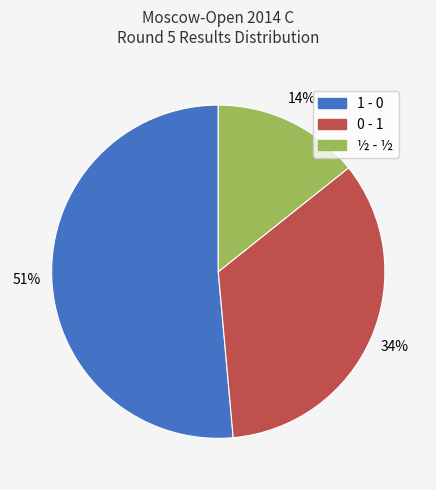

Do 1 - 0 and ½ - ½ together represent more than half of the pie?

Yes